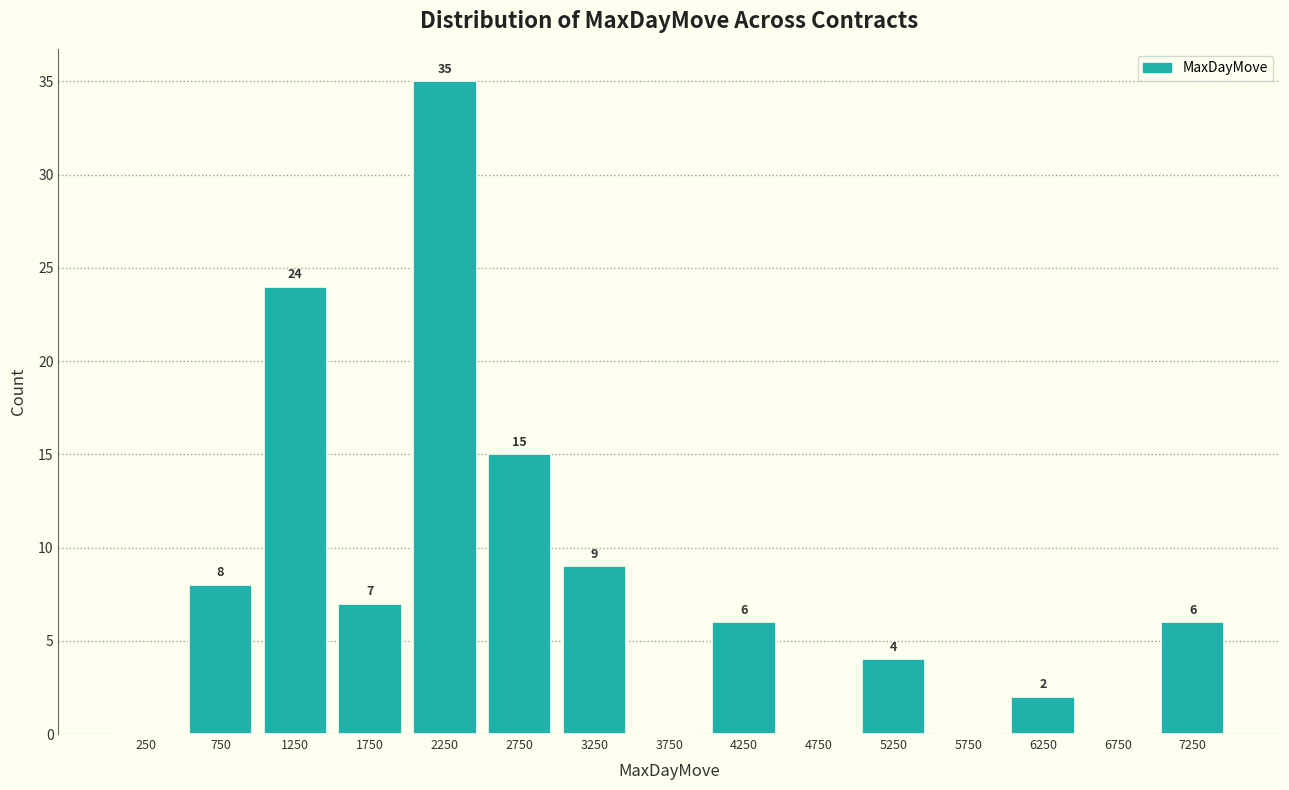

Which range on the x-axis has the tallest bar?

2000 to 2500